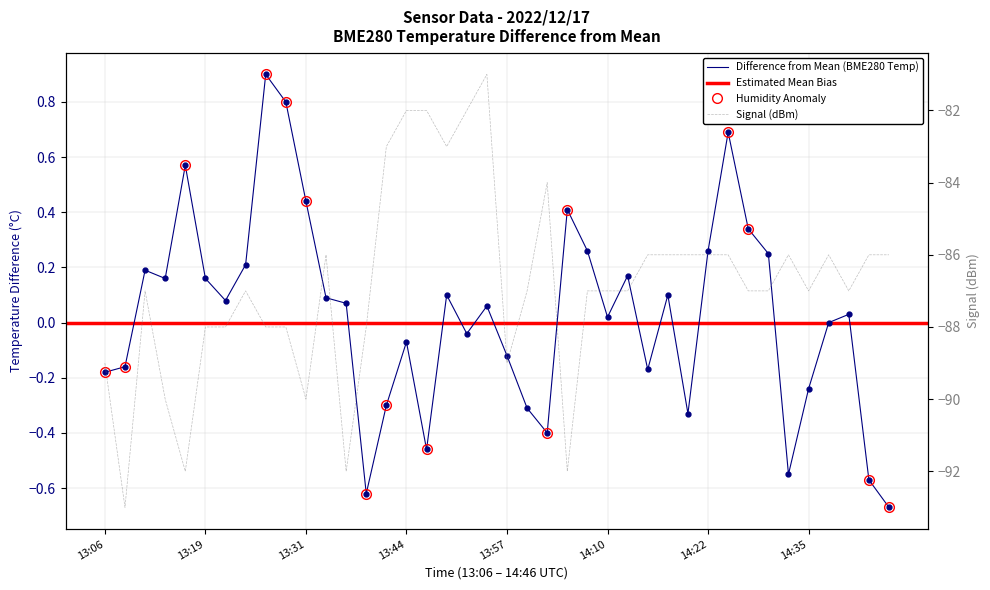

At which category does the chart reach its peak across all series?

13:26